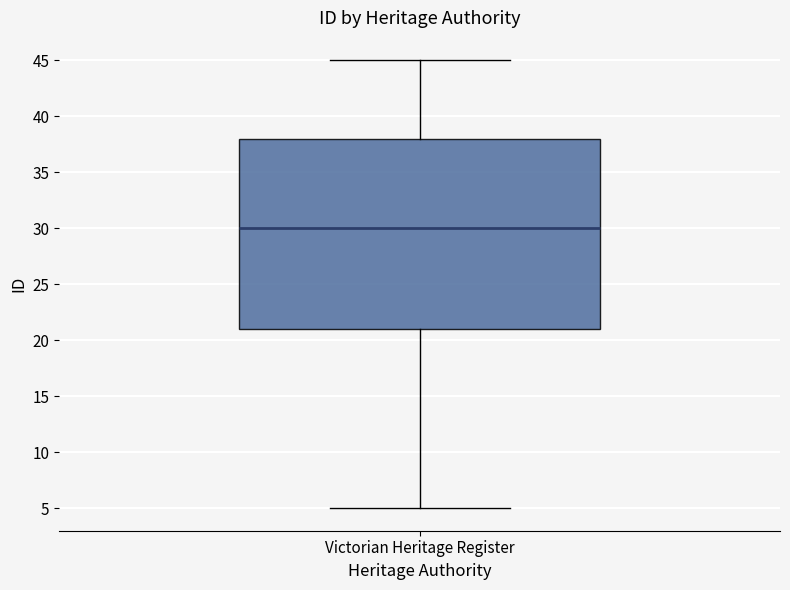

Transcribe this box plot: give where the median line is, the range the box spans, and where the two whiskers end, as read against the y-axis. The values are not printed on the chart, so give them approximately, as read against the axis.

median 30, box 21 to 38, whiskers 5 to 45